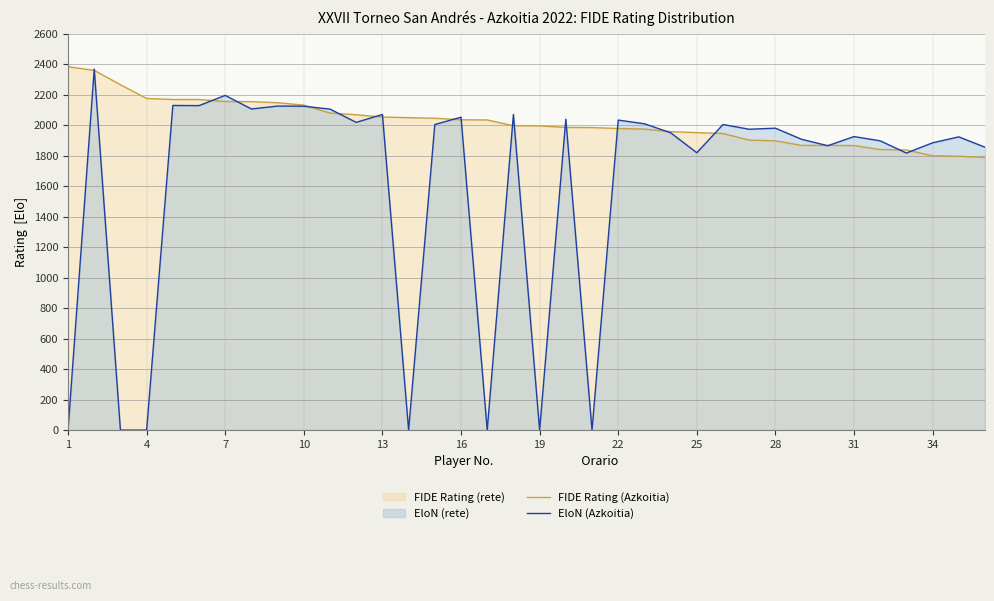

What is the minimum value for FIDE Rating (Azkoitia)?

1788